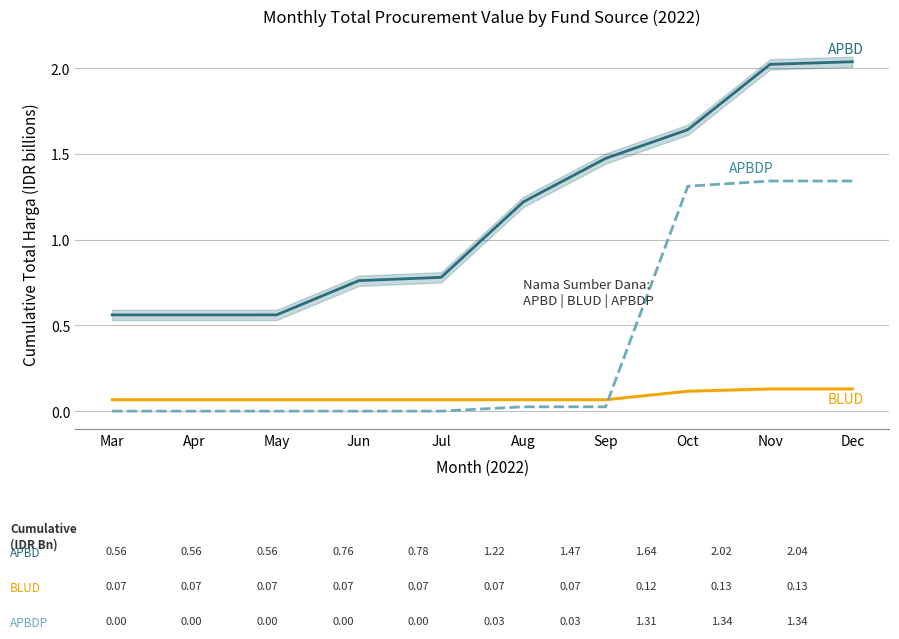

Which series has the largest range (max minus min)?

APBD